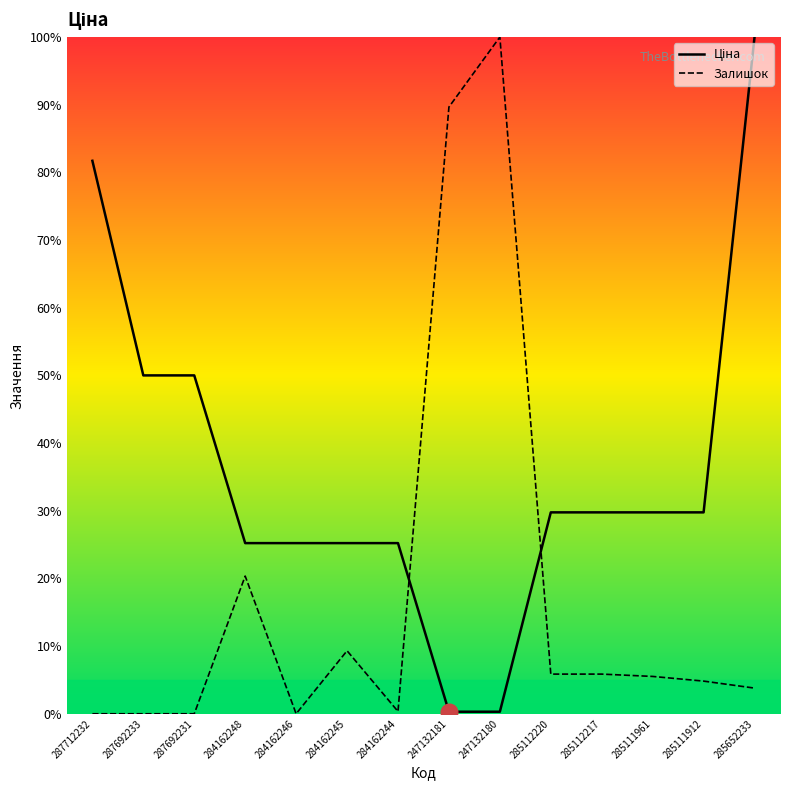

How many data points in Ціна are above 29?

8